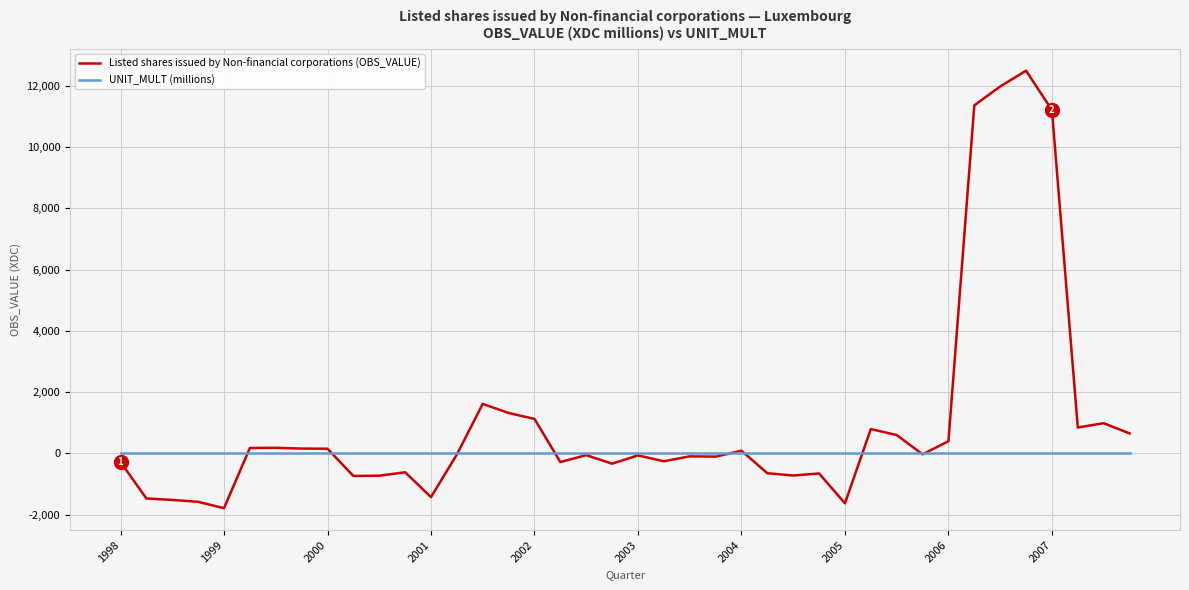

Which series has the widest spread of values?

Listed shares issued by Non-financial corporations (OBS_VALUE)